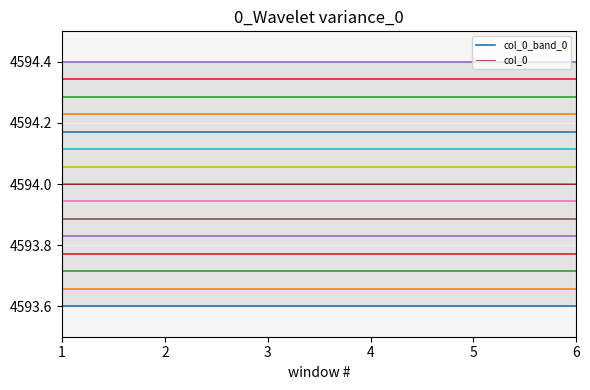

Which has a higher value, 5 or 6?

5